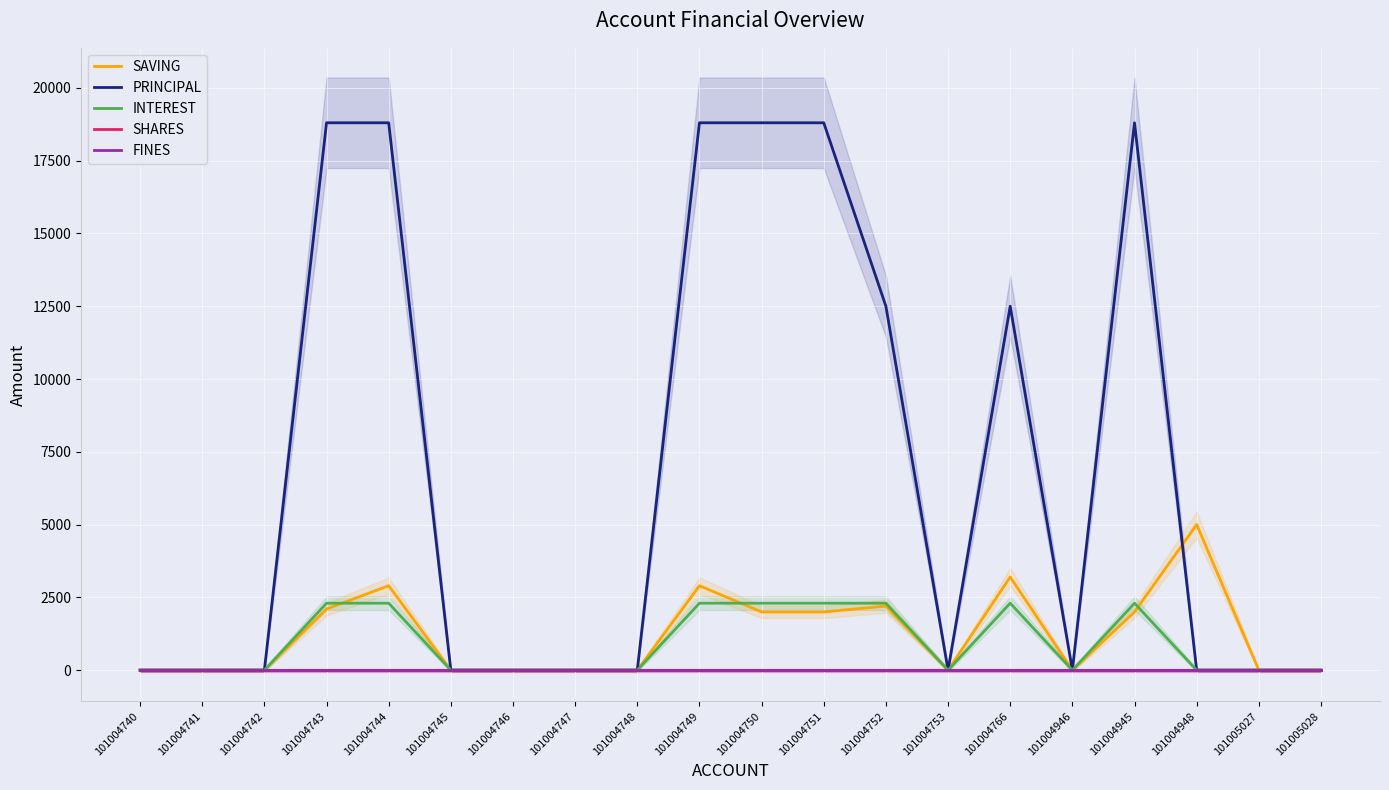

Reading left to right, extract all data points from this chart.

SAVING: 101004740=0	101004741=0	101004742=0	101004743=2100	101004744=2900	101004745=0	101004746=0	101004747=0	101004748=0	101004749=2900	101004750=2000	101004751=2000	101004752=2200	101004753=0	101004766=3200	101004946=0	101004945=2000	101004948=5000	101005027=0	101005028=0
PRINCIPAL: 101004740=0	101004741=0	101004742=0	101004743=18800	101004744=18800	101004745=0	101004746=0	101004747=0	101004748=0	101004749=18800	101004750=18800	101004751=18800	101004752=12500	101004753=0	101004766=12500	101004946=0	101004945=18800	101004948=0	101005027=0	101005028=0
INTEREST: 101004740=0	101004741=0	101004742=0	101004743=2300	101004744=2300	101004745=0	101004746=0	101004747=0	101004748=0	101004749=2300	101004750=2300	101004751=2300	101004752=2300	101004753=0	101004766=2300	101004946=0	101004945=2300	101004948=0	101005027=0	101005028=0
SHARES: 101004740=0	101004741=0	101004742=0	101004743=0	101004744=0	101004745=0	101004746=0	101004747=0	101004748=0	101004749=0	101004750=0	101004751=0	101004752=0	101004753=0	101004766=0	101004946=0	101004945=0	101004948=0	101005027=0	101005028=0
FINES: 101004740=0	101004741=0	101004742=0	101004743=0	101004744=0	101004745=0	101004746=0	101004747=0	101004748=0	101004749=0	101004750=0	101004751=0	101004752=0	101004753=0	101004766=0	101004946=0	101004945=0	101004948=0	101005027=0	101005028=0